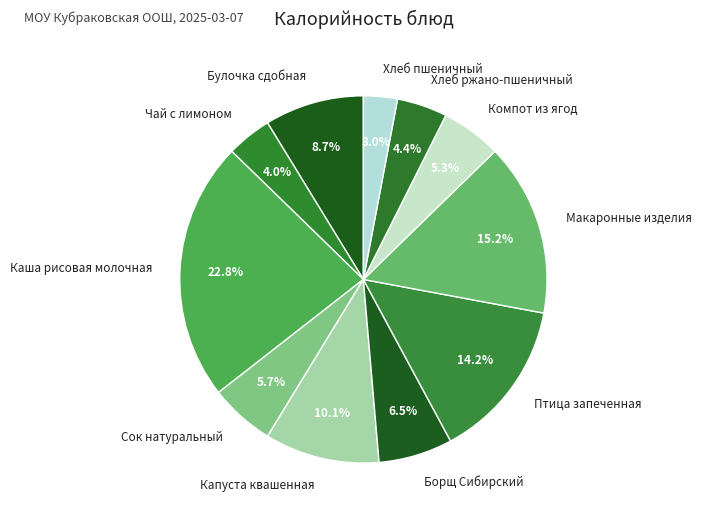

Count the number of slices in the pie.

11